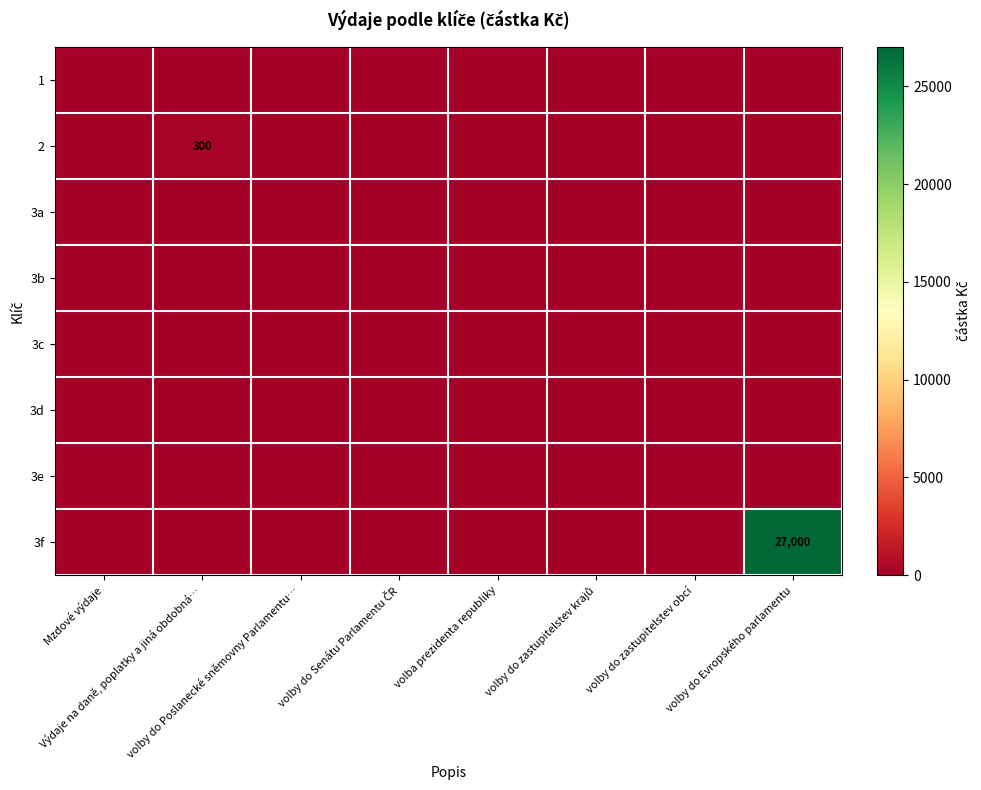

At which category is the sum across all series the highest?

volby do Evropského parlamentu